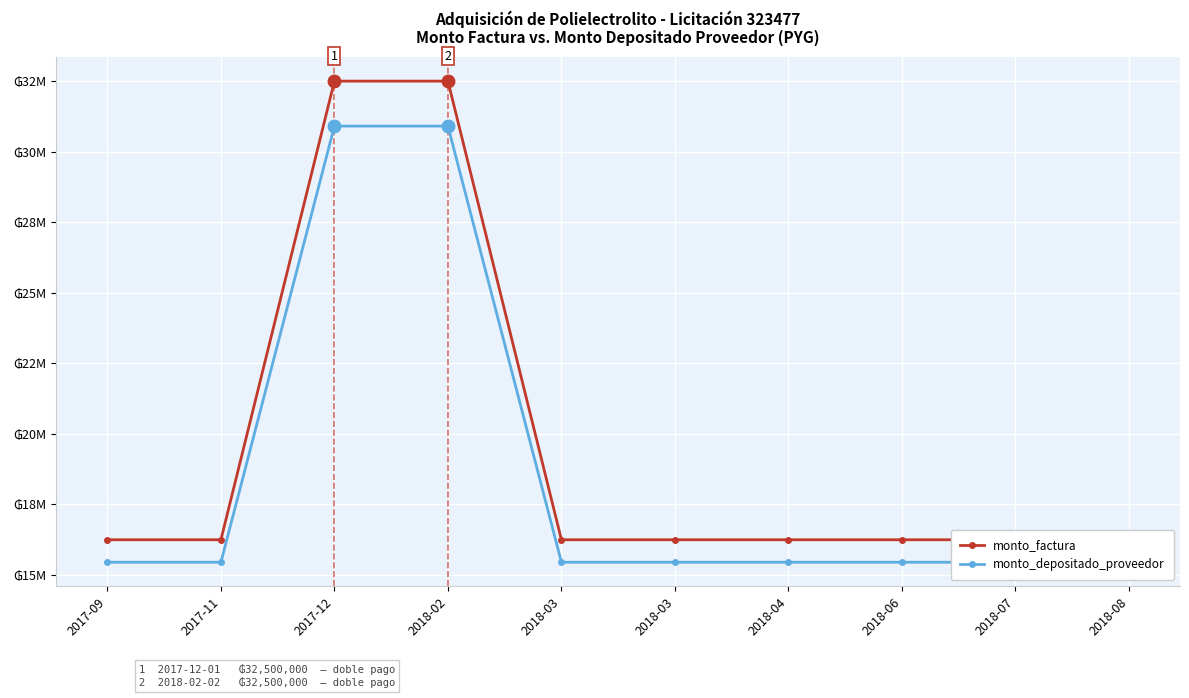

Which series changed the most between 2017-12 and 2018-03?

monto_factura